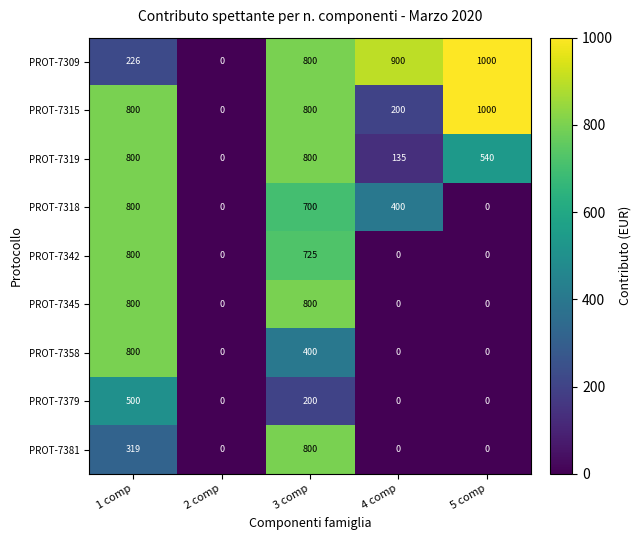

Which series changed the most between 1 comp and 3 comp?

PROT-7309